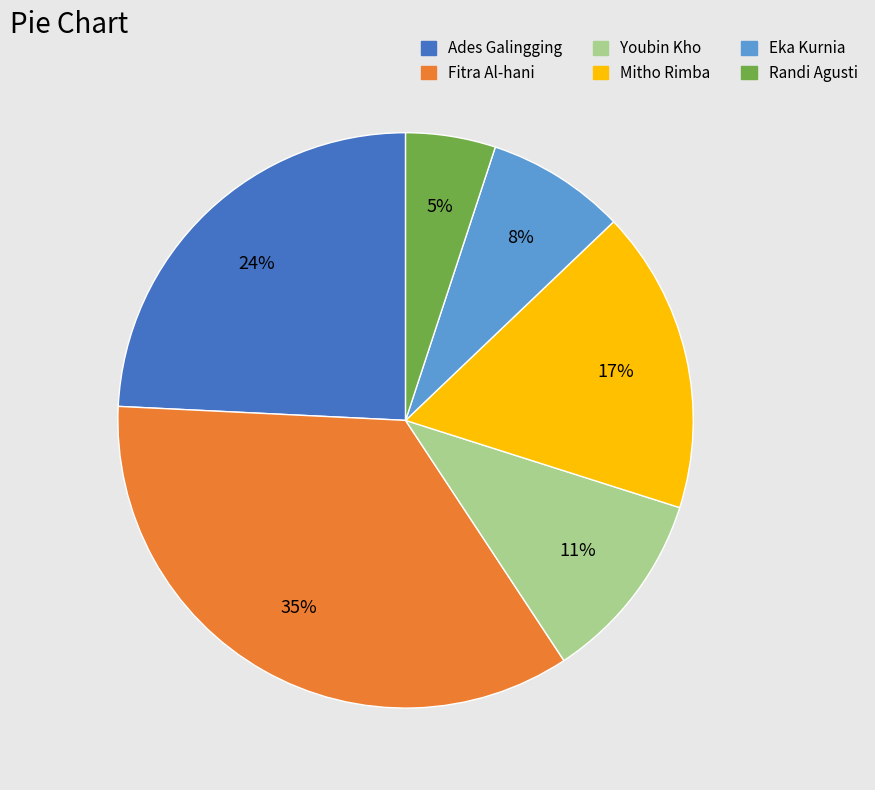

Which has a higher value, Randi Agusti or Youbin Kho?

Youbin Kho